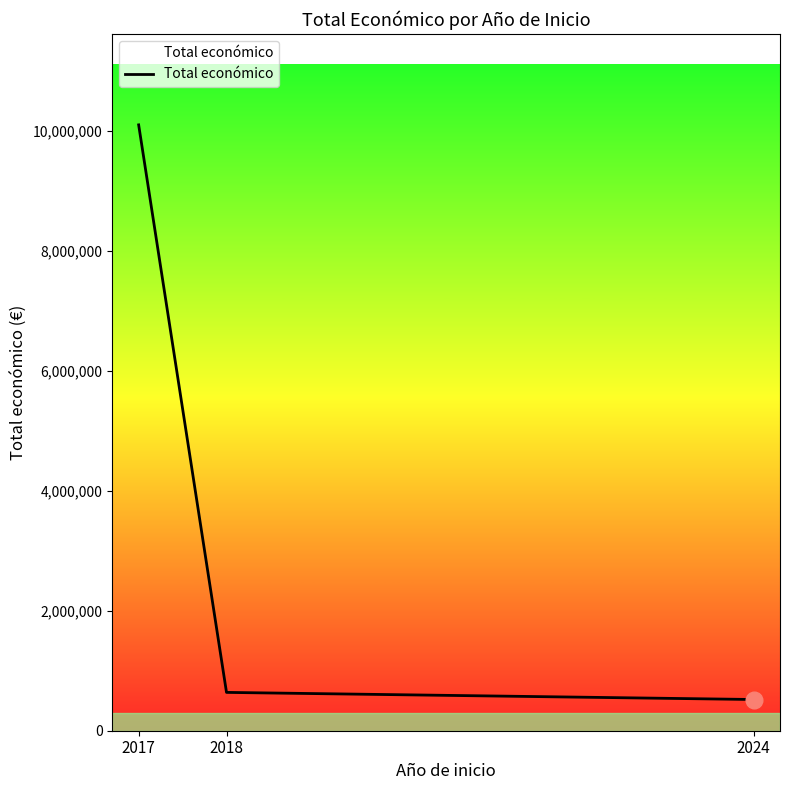

What is the sum of all values?

11253743